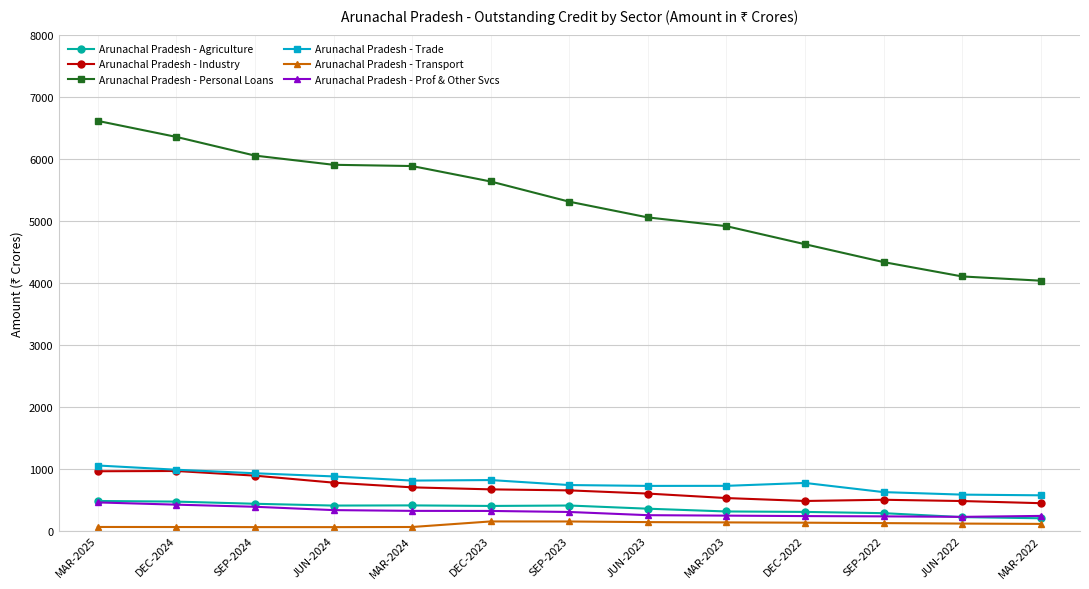

The Arunachal Pradesh - Transport series shows 55.7 at SEP-2024. True or false?

True